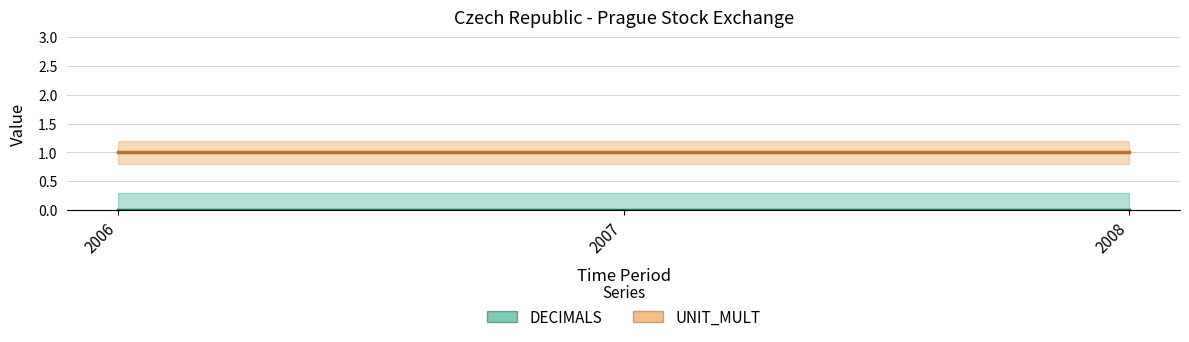

What is the spread (max minus min) of values at 2007?

1